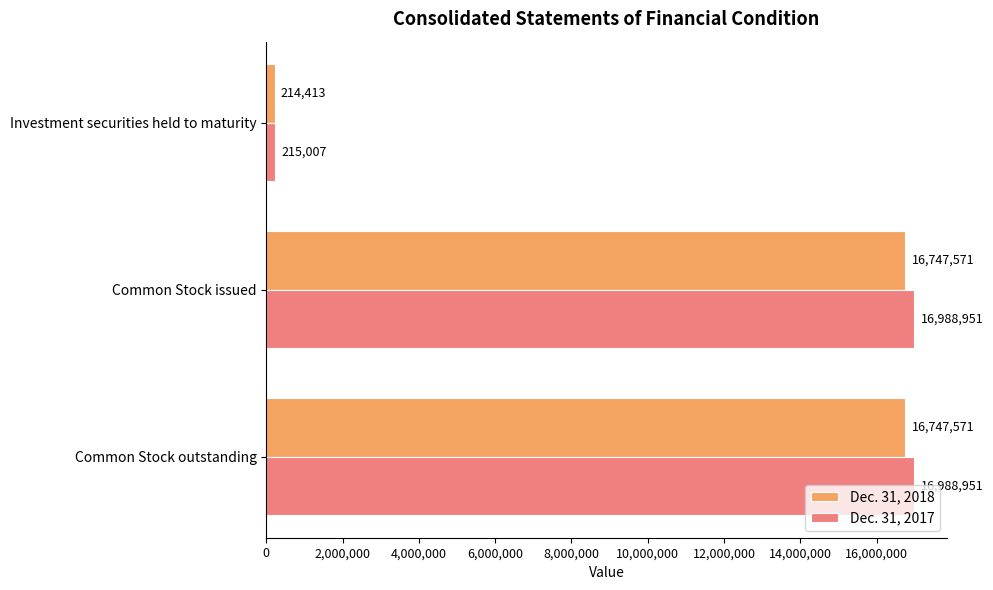

Is the value of Dec. 31, 2018 at Investment securities held to maturity greater than the value of Dec. 31, 2017 at Common Stock issued?

No